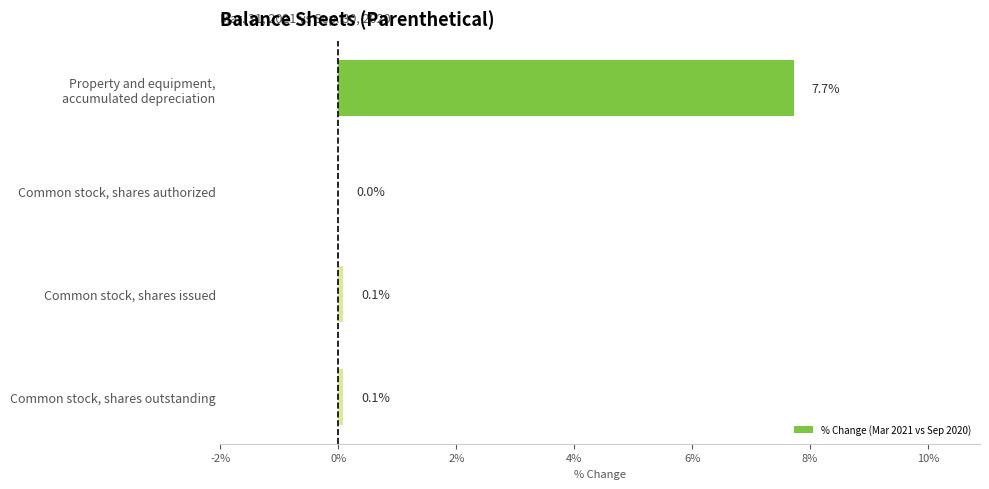

Is it true that the value at Common stock, shares authorized is -5.2?

False